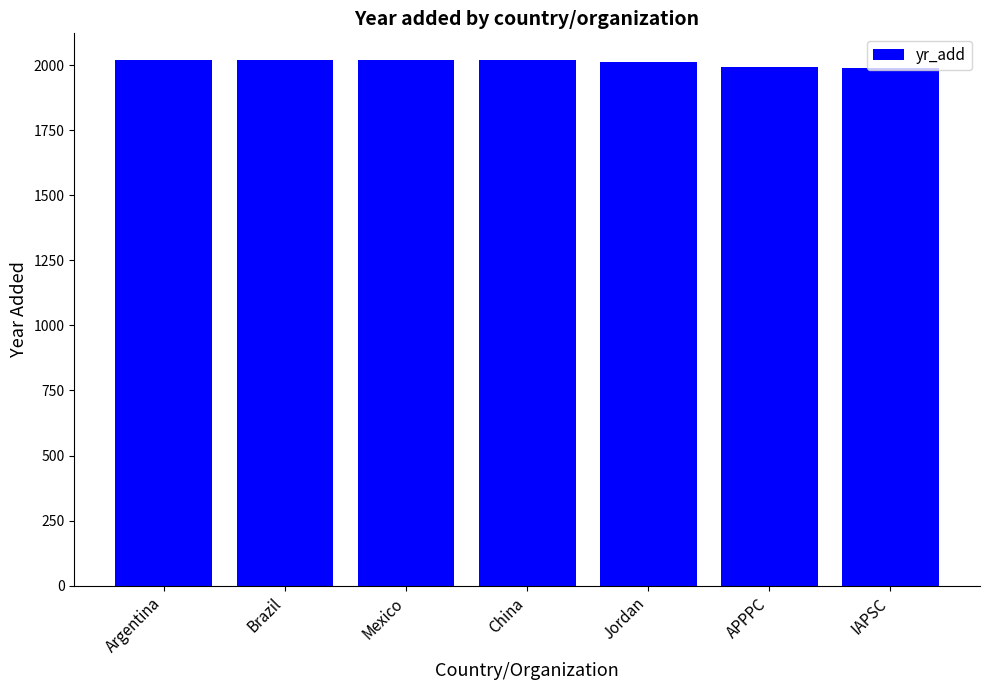

How many values are below 2018?

3